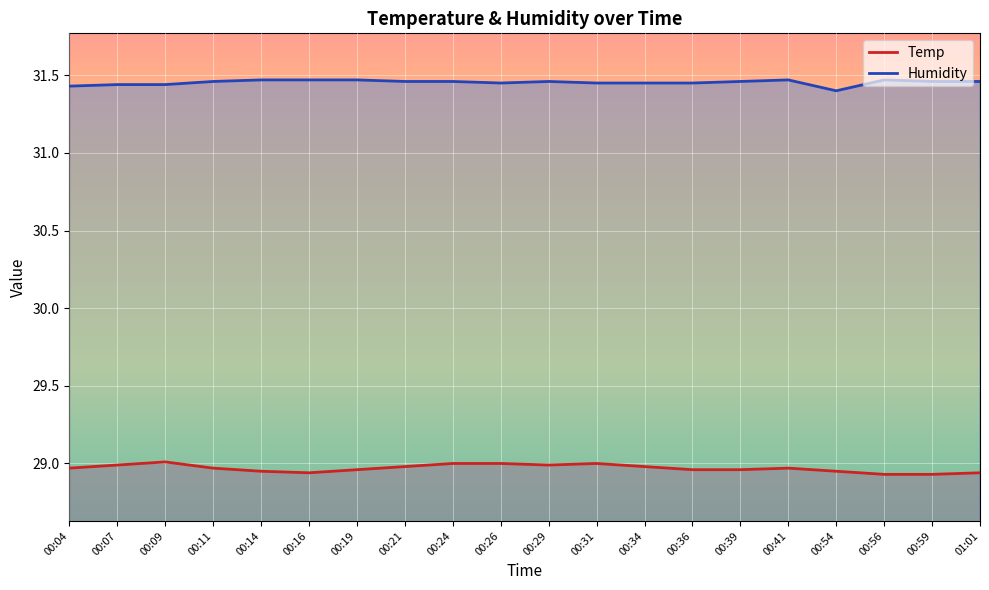

True or false: Temp has more than 1 points higher than both neighbors.

True